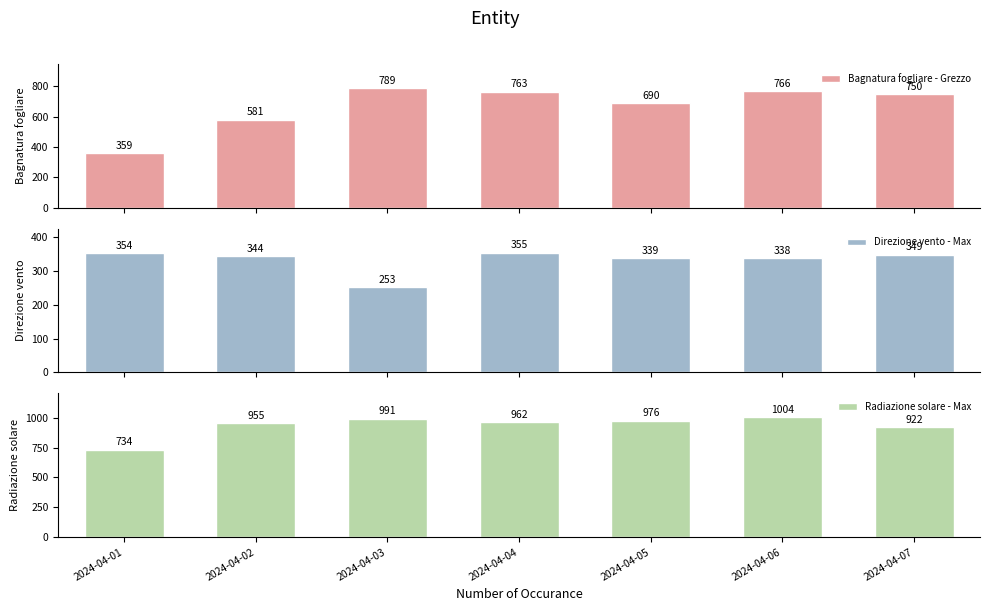

What is the sum of the Radiazione solare - Max values at 2024-04-05 and 2024-04-03?

1966.6